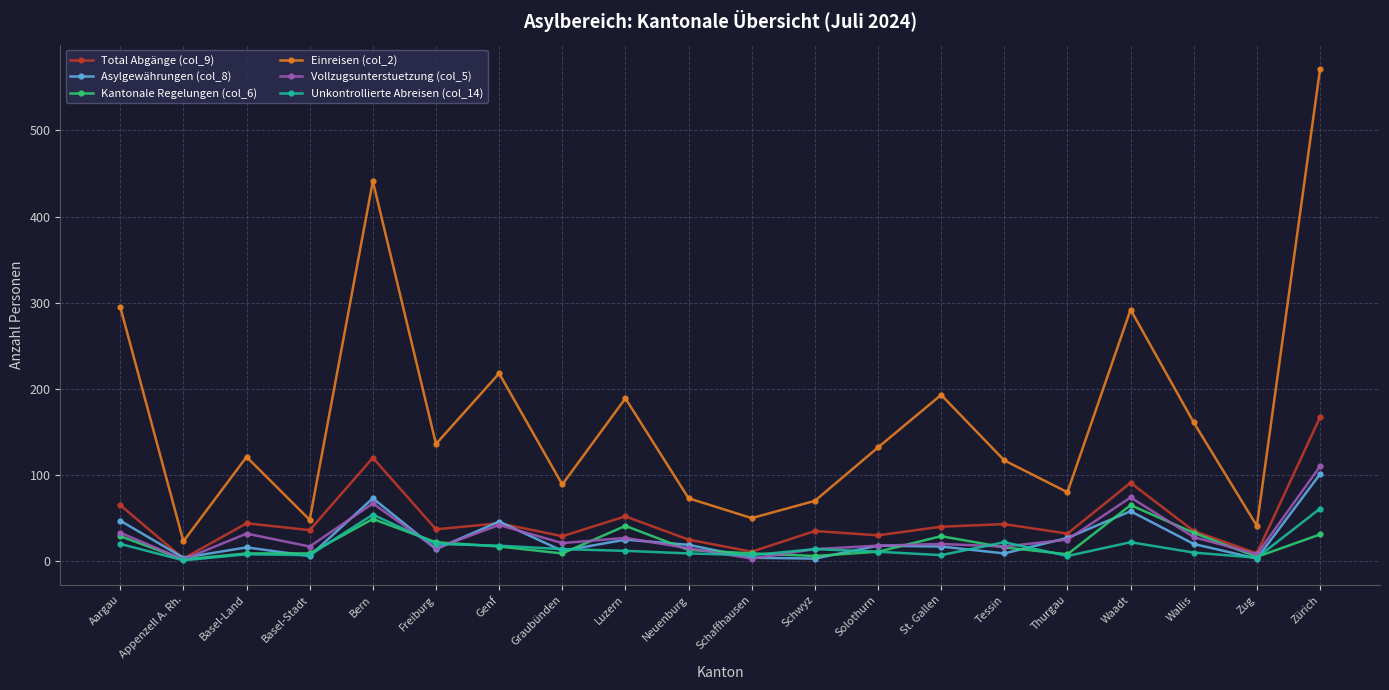

Which category has the highest value across all series?

Zürich